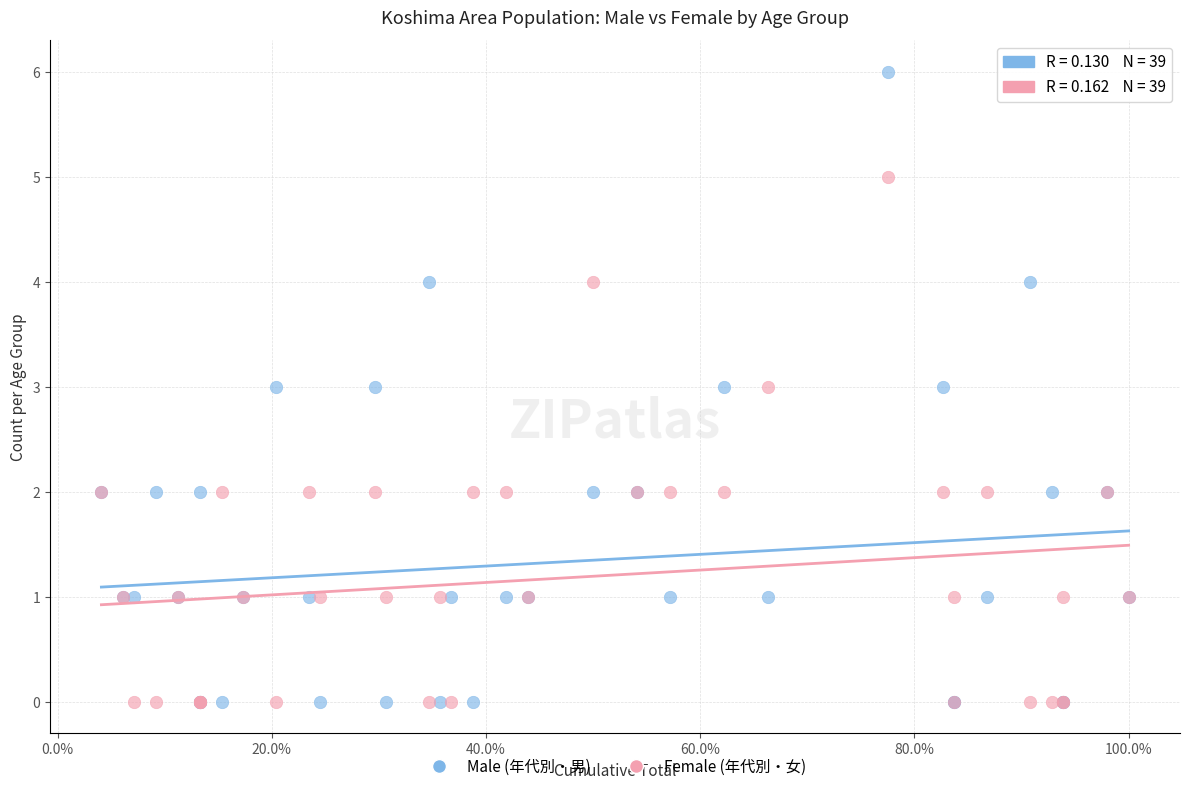

Which series has the largest Y range (max minus min)?

Male (年代別・男)